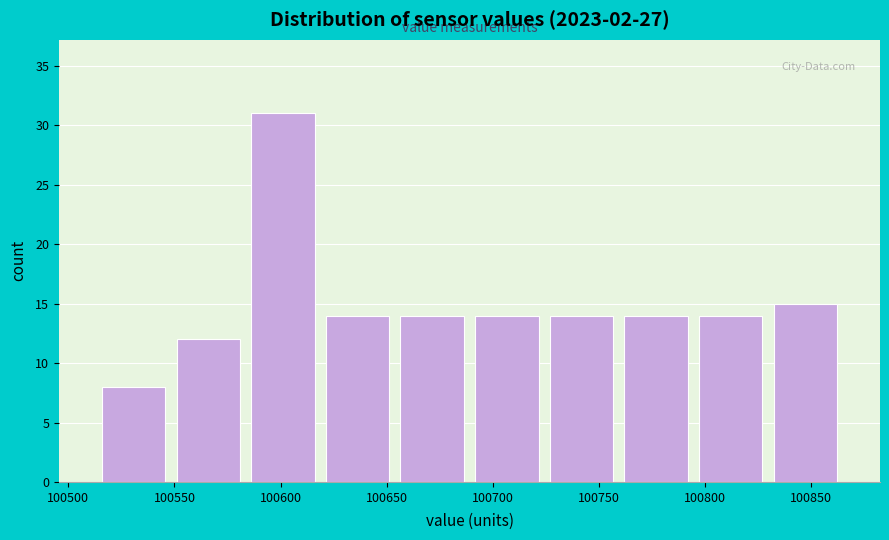

Reading left to right, list every bar in this chart as the range it spans on the x-axis followed by its height. Neither the bar edges nor the heights are printed on the chart, so give them approximately, as read against the axes.

100515 to 100550: 8
100550 to 100585: 12
100585 to 100620: 31
100620 to 100655: 14
100655 to 100690: 14
100690 to 100725: 14
100725 to 100760: 14
100760 to 100795: 14
100795 to 100830: 14
100830 to 100865: 15